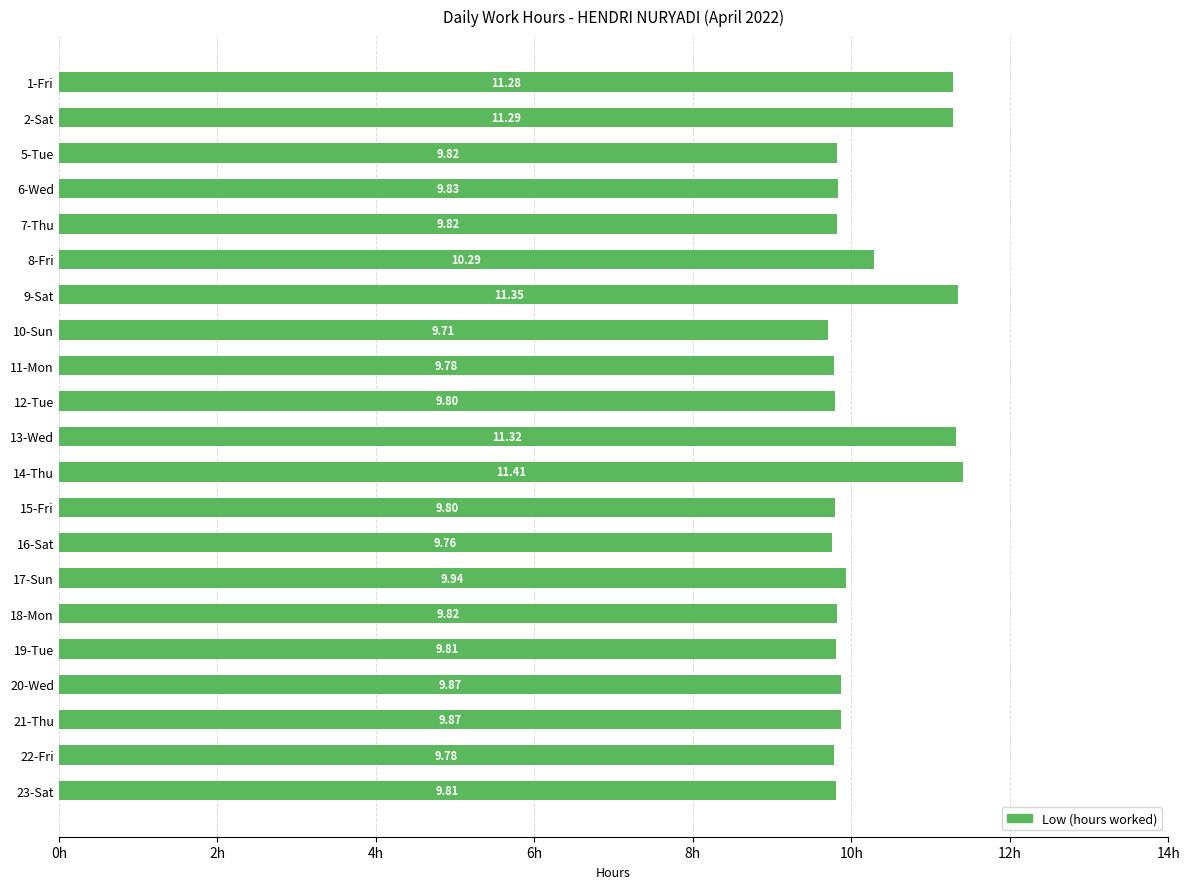

How many distinct data groups are displayed?

1